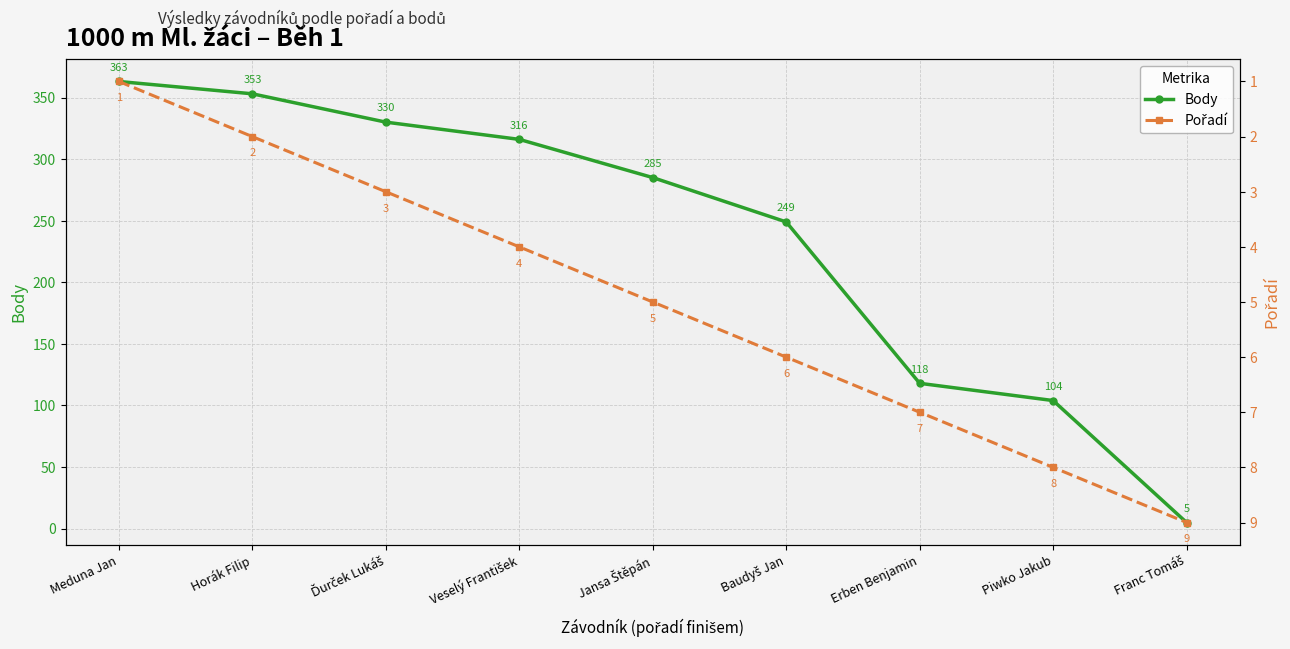

What is the value of the Body point at the 8th from the left?

104